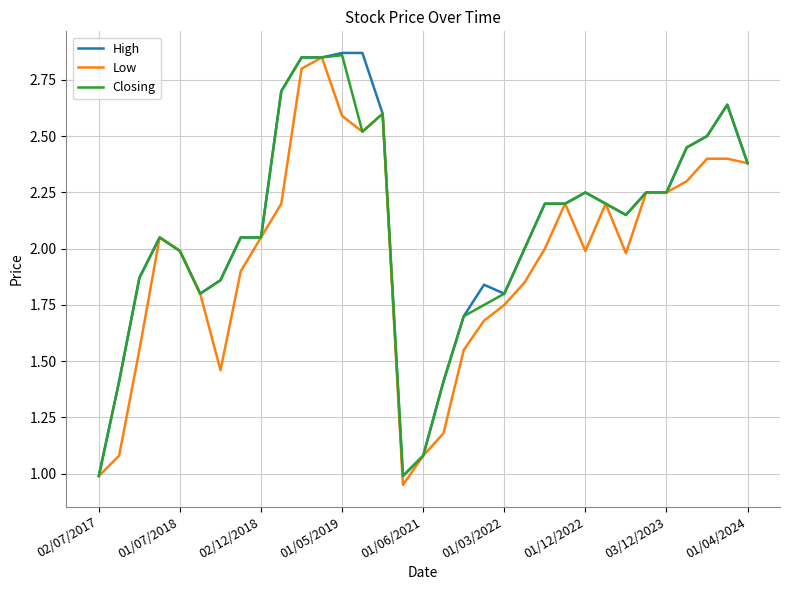

At which category is the sum across all series the highest?

11